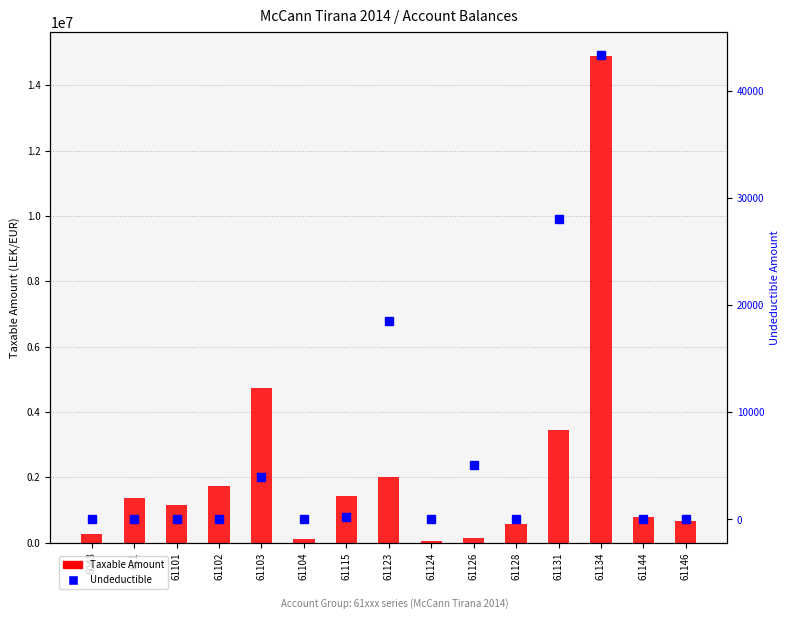

What position from the right is 61128?

5